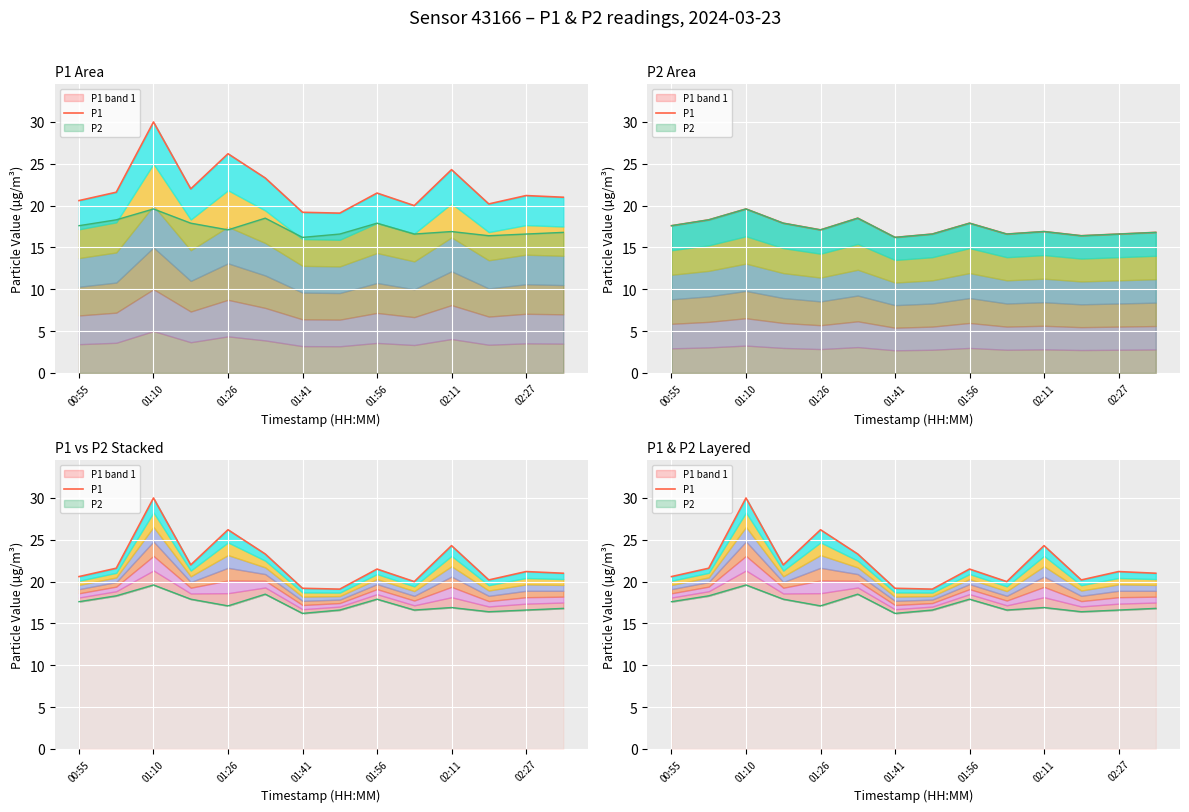

What is the value of the 11th point from the left?

24.3